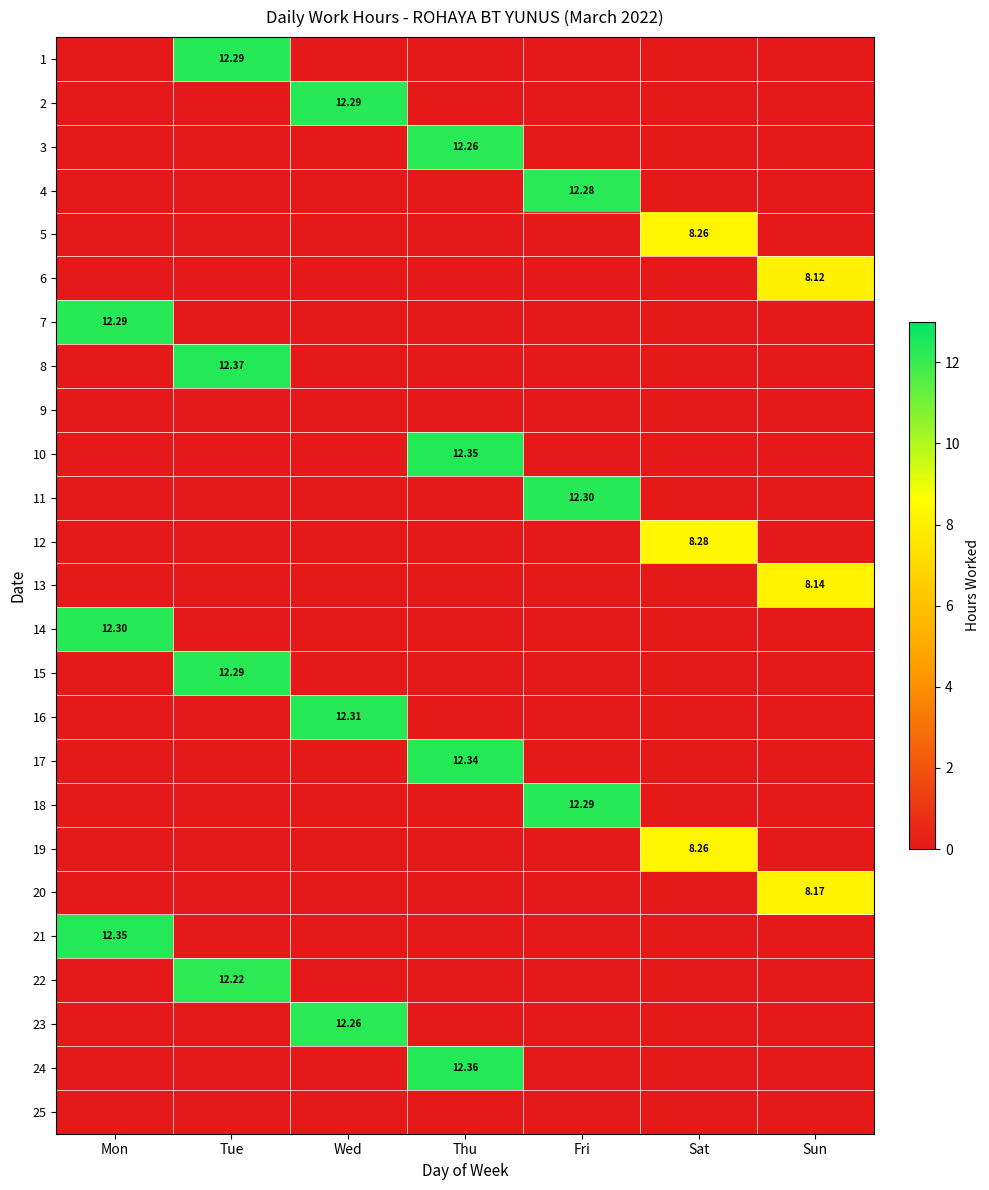

At how many categories does at least one series exceed 0?

7